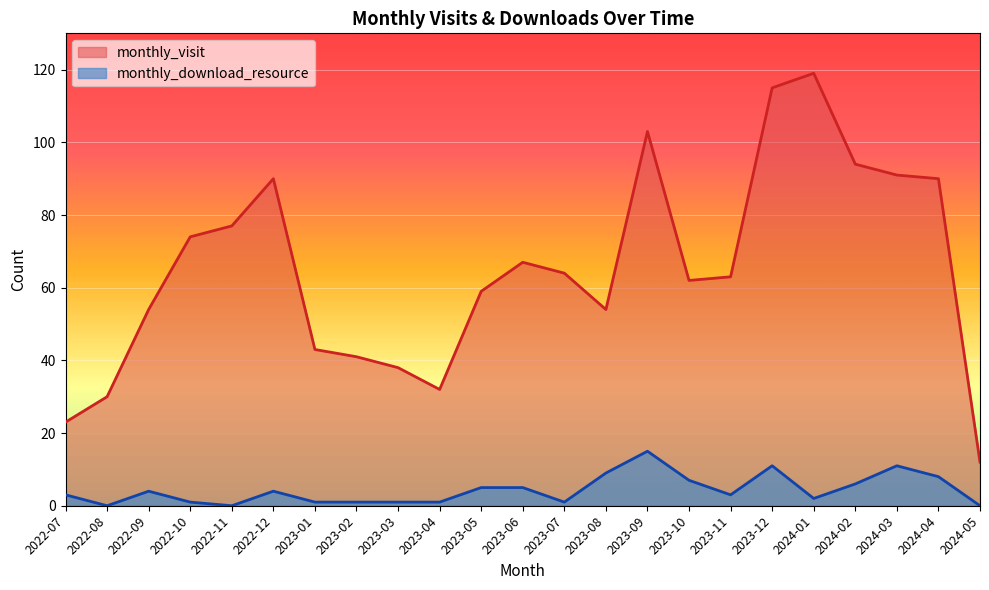

Which series has the widest spread of values?

monthly_visit